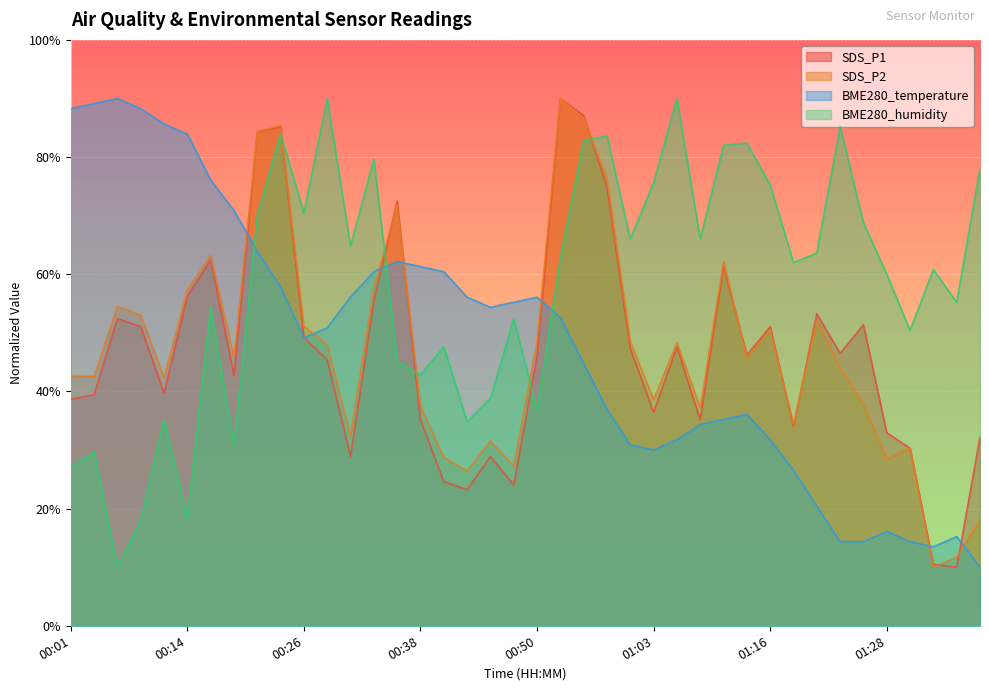

At which category does BME280_humidity reach its first local peak?

00:04